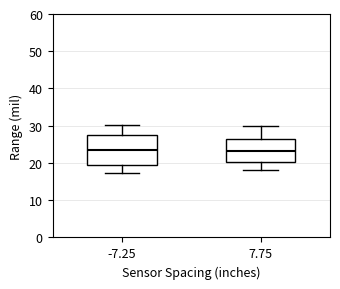

Where is the upper edge of the box at x = 7.75 on the y-axis? The values are not printed on the chart, so give them approximately, as read against the axis.

27